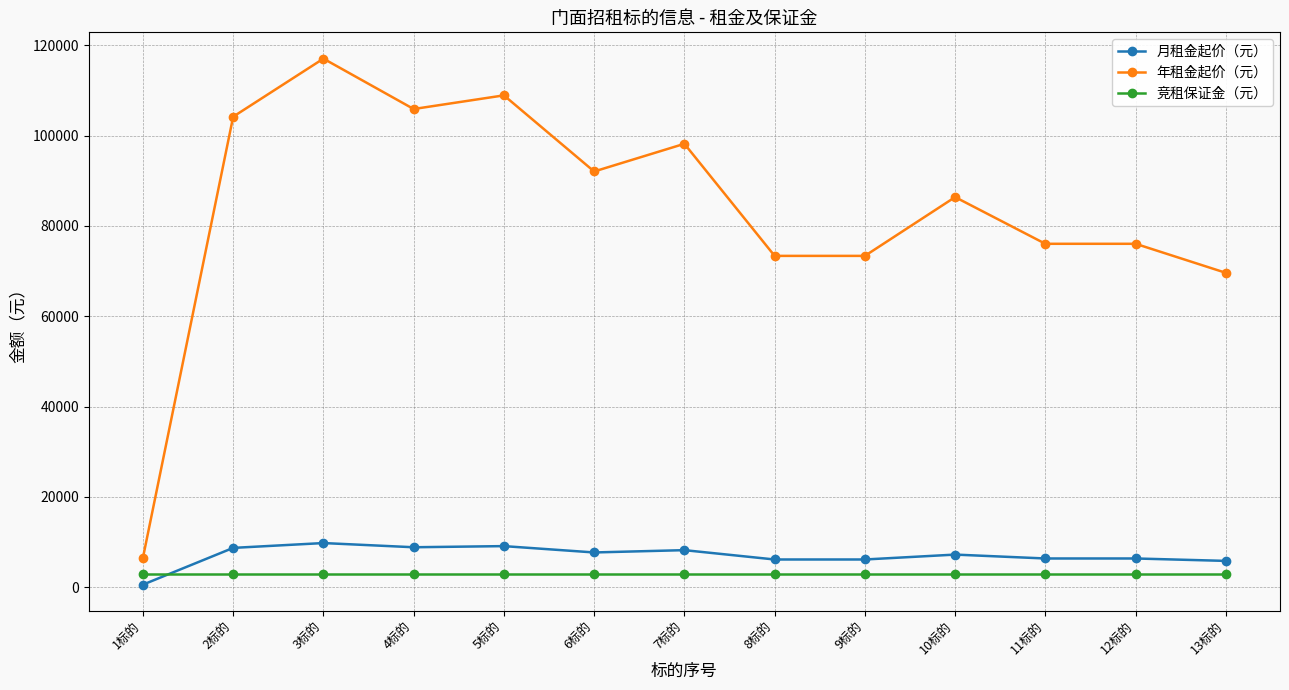

What is the greatest value displayed?

117060